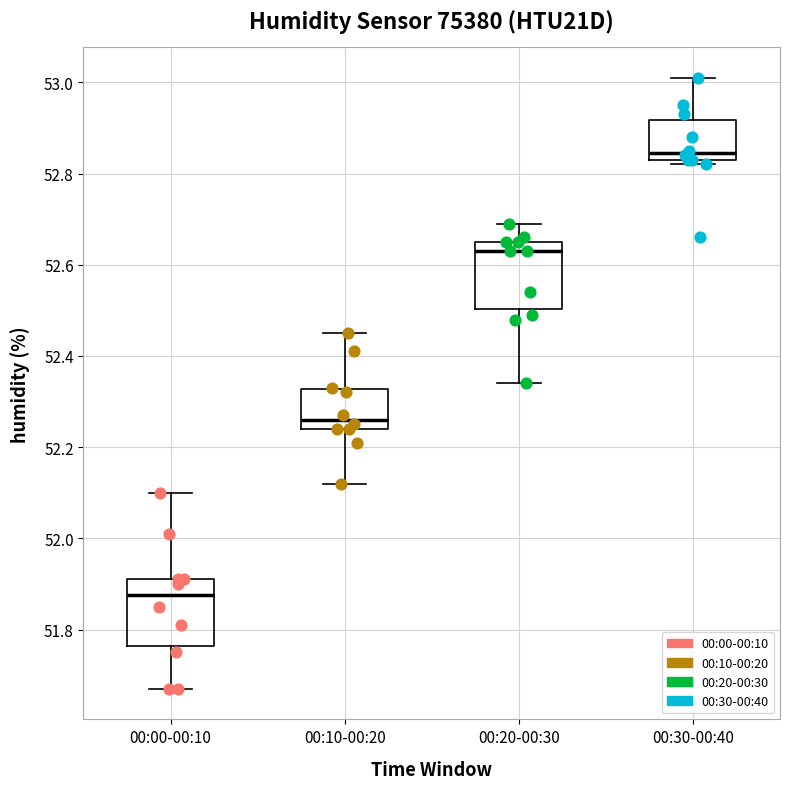

Where does the upper whisker of the box for 00:30-00:40 end on the y-axis? The values are not printed on the chart, so give them approximately, as read against the axis.

53.02